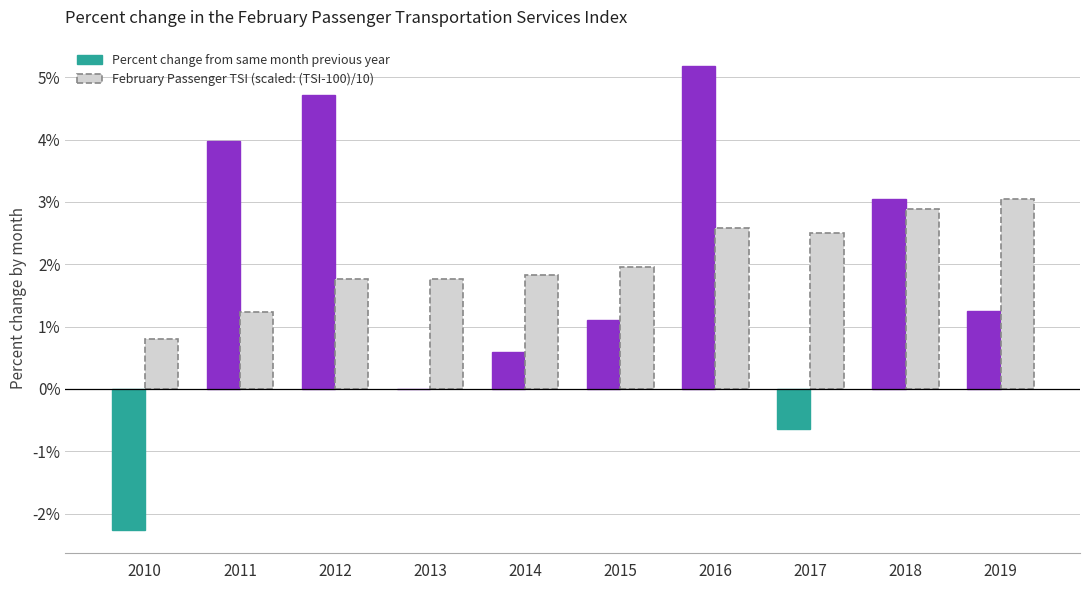

What is the sum of the Percent change from same month previous year values at 2014 and 2011?

4.6